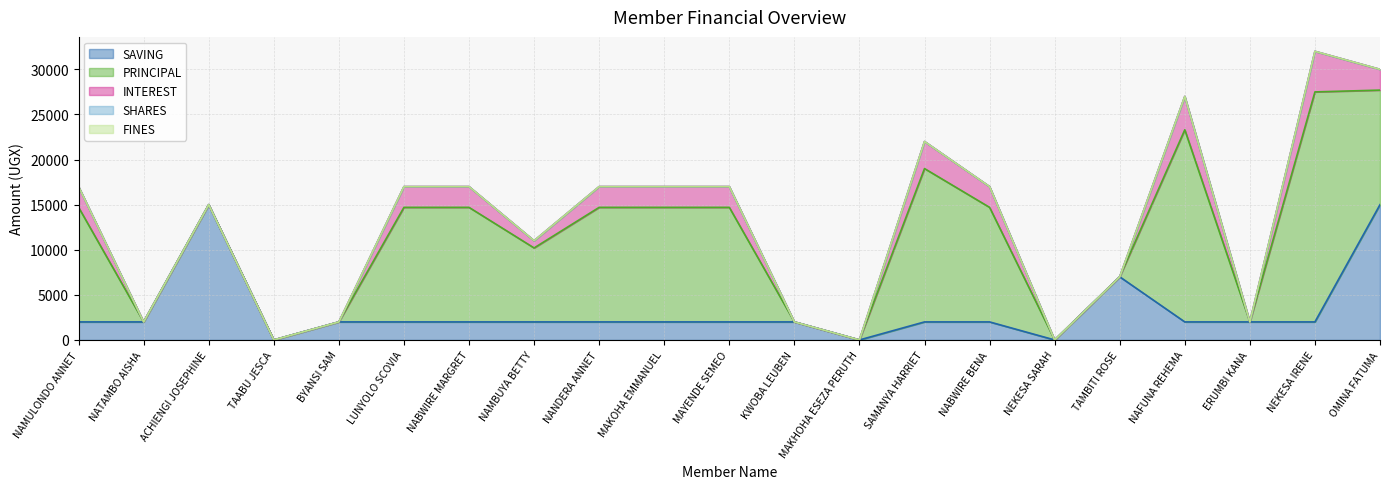

Between LUNYOLO SCOVIA and NABWIRE BENA, which series saw the biggest shift?

SAVING